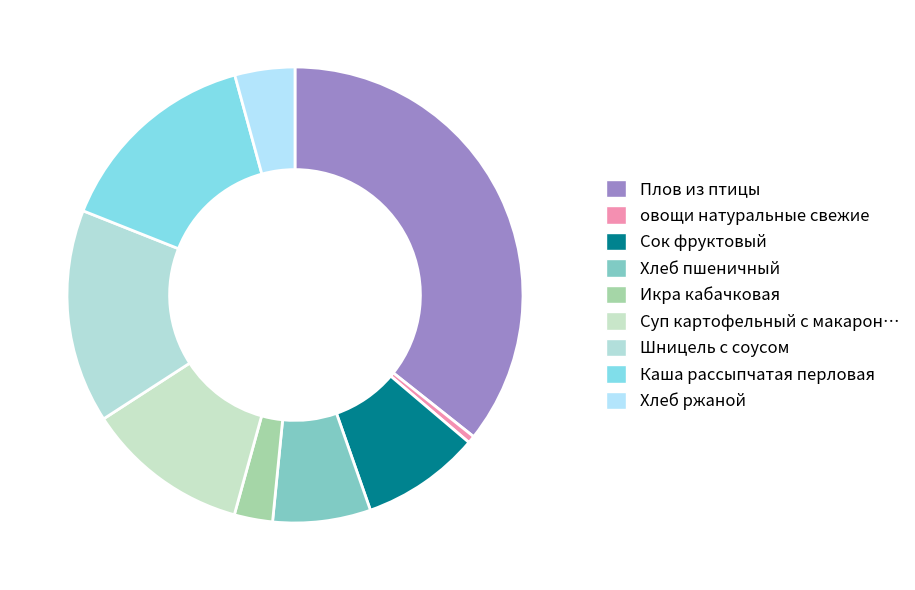

How many slices are in this pie chart?

9